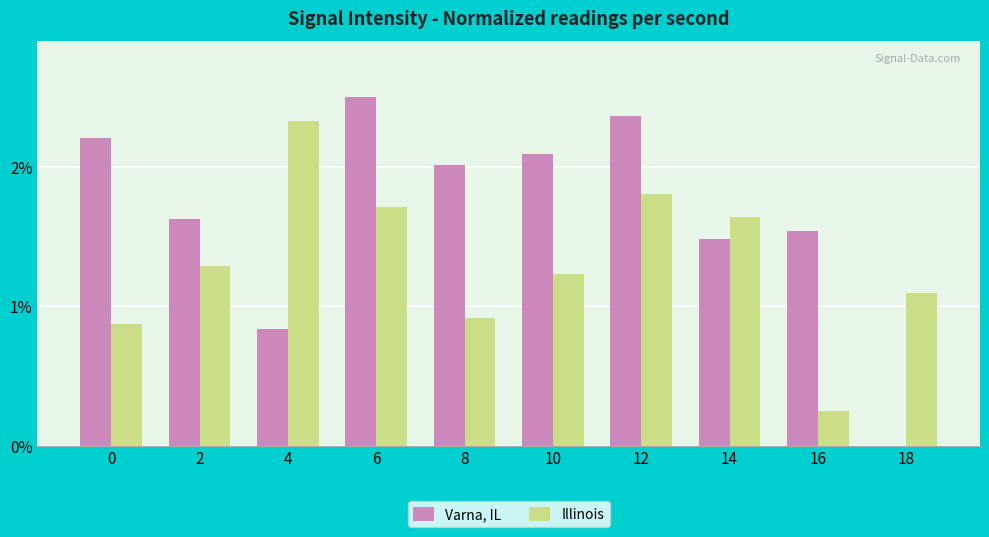

What is the highest value of the Varna, IL series?

2.5